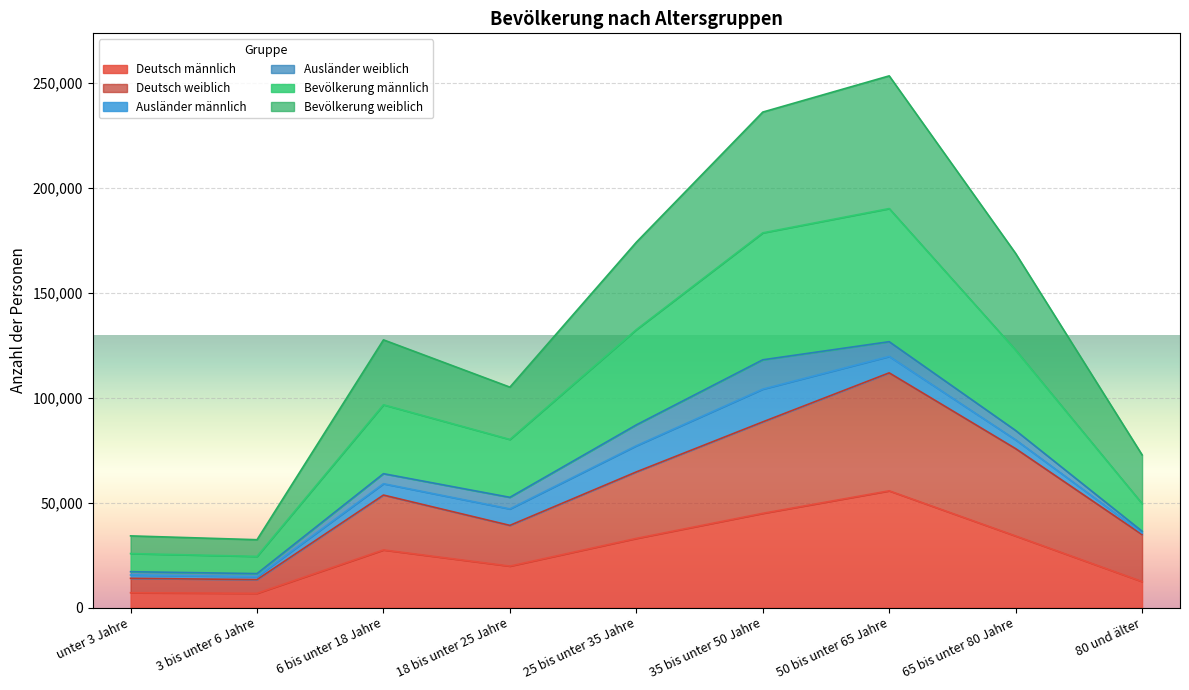

What is the highest value of the Deutsch weiblich series?

111786